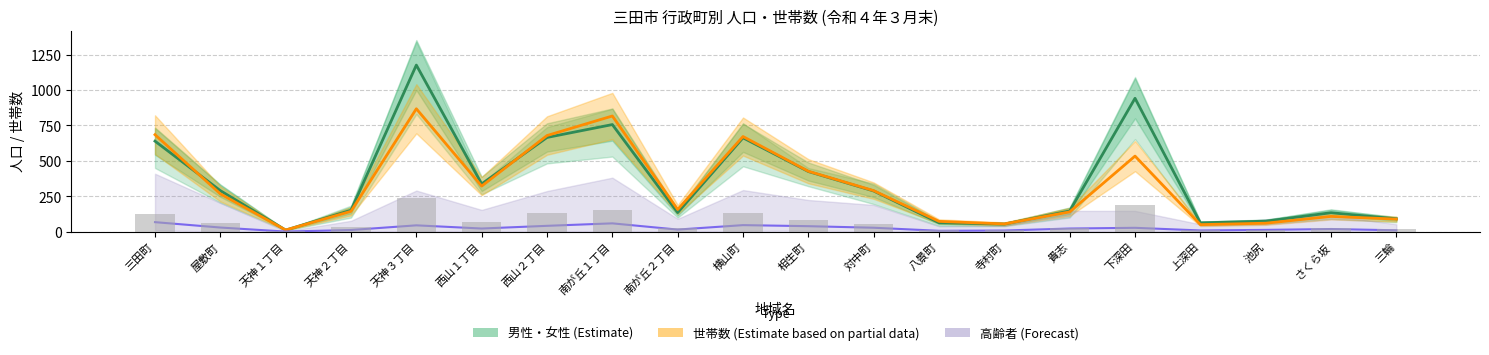

Reading left to right, extract all data points from this chart.

男性・女性 (Estimate): 三田町=639.5	屋敷町=290.0	天神１丁目=11.5	天神２丁目=151.5	天神３丁目=1176.5	西山１丁目=337.5	西山２丁目=665.5	南が丘１丁目=756.5	南が丘２丁目=135.0	横山町=663.0	相生町=425.0	対中町=287.5	八景町=63.0	寺村町=54.0	貴志=146.5	下深田=942.0	上深田=62.5	池尻=74.5	さくら坂=134.0	三輪=91.0
世帯数 (Estimate partial): 三田町=685.0	屋敷町=267.0	天神１丁目=12.0	天神２丁目=144.0	天神３丁目=868.0	西山１丁目=322.0	西山２丁目=679.0	南が丘１丁目=817.0	南が丘２丁目=157.0	横山町=672.0	相生町=427.0	対中町=290.0	八景町=73.0	寺村町=55.0	貴志=140.0	下深田=534.0	上深田=50.0	池尻=60.0	さくら坂=108.0	三輪=89.0
高齢者 (Forecast): 三田町=67.5	屋敷町=29.5	天神１丁目=1.0	天神２丁目=12.0	天神３丁目=45.0	西山１丁目=22.5	西山２丁目=41.5	南が丘１丁目=59.0	南が丘２丁目=15.0	横山町=46.5	相生町=39.0	対中町=28.0	八景町=6.5	寺村町=8.5	貴志=22.5	下深田=27.5	上深田=9.0	池尻=13.0	さくら坂=19.0	三輪=10.0
人口 (bar): 三田町=127.9	屋敷町=58.0	天神１丁目=2.3	天神２丁目=30.3	天神３丁目=235.3	西山１丁目=67.5	西山２丁目=133.1	南が丘１丁目=151.3	南が丘２丁目=27.0	横山町=132.6	相生町=85.0	対中町=57.5	八景町=12.6	寺村町=10.8	貴志=29.3	下深田=188.4	上深田=12.5	池尻=14.9	さくら坂=26.8	三輪=18.2